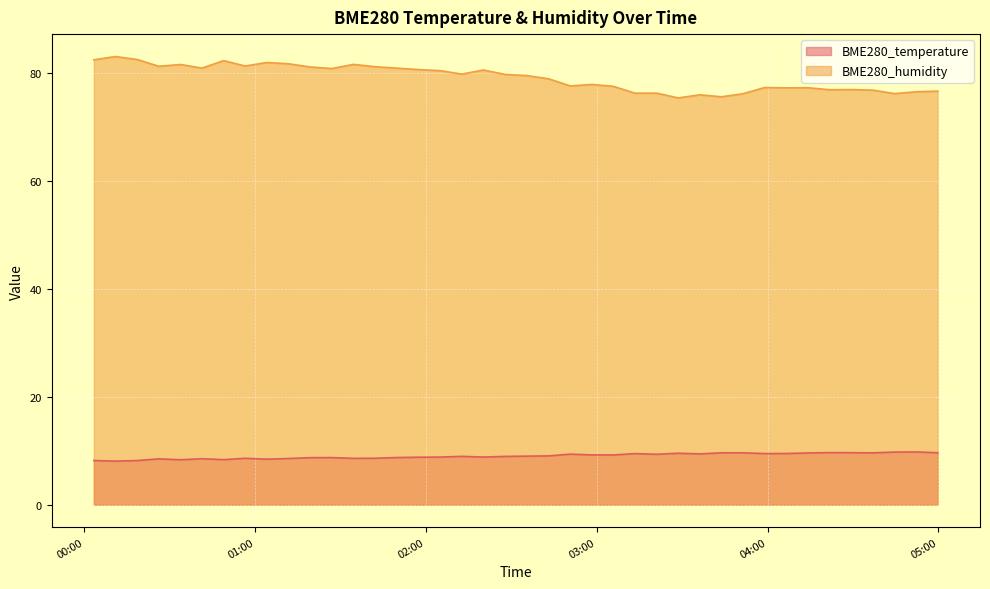

At 2024/02/03 04:29:27, list the series in order from smallest to largest.

BME280_temperature, BME280_humidity